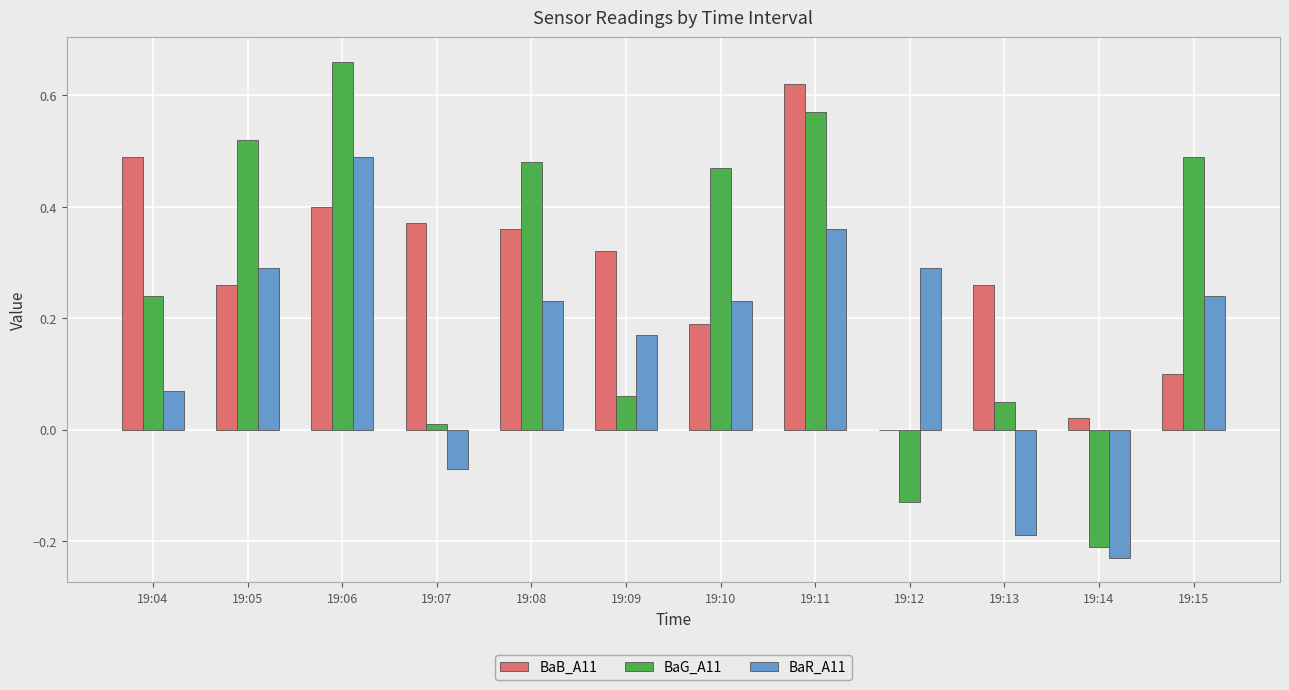

Is the value of BaG_A11 at 19:15 greater than the value of BaR_A11 at 19:07?

Yes